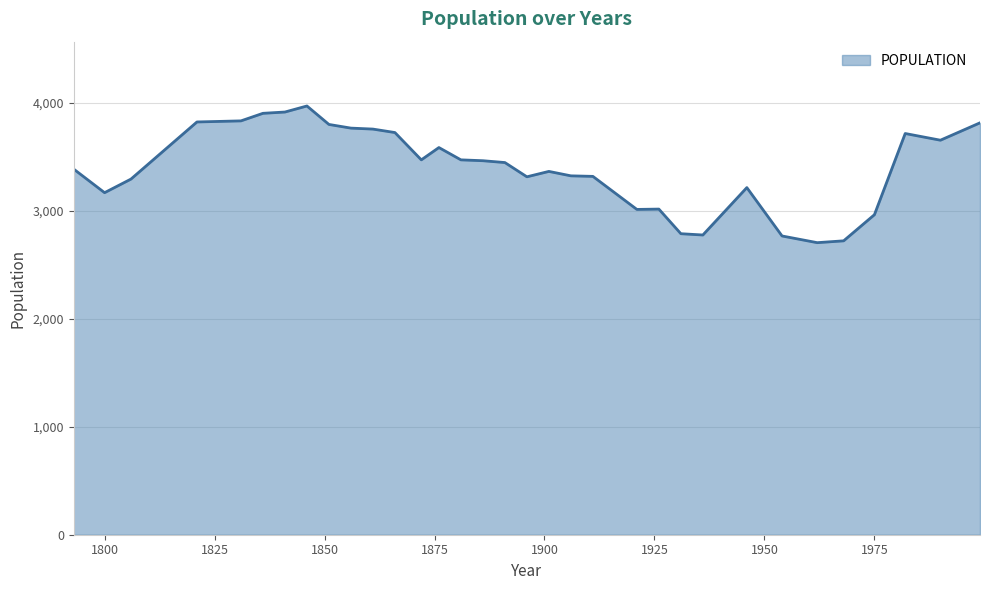

What is the minimum value shown in the chart?

2705